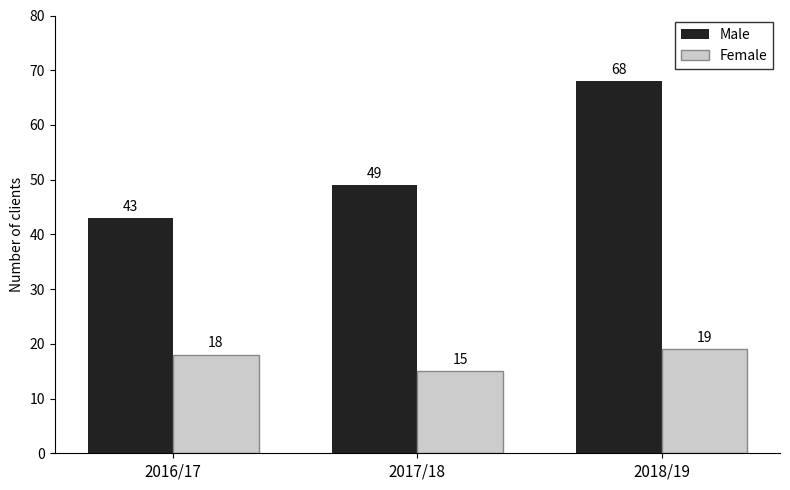

What is the sum of the Female values at 2017/18 and 2018/19?

34